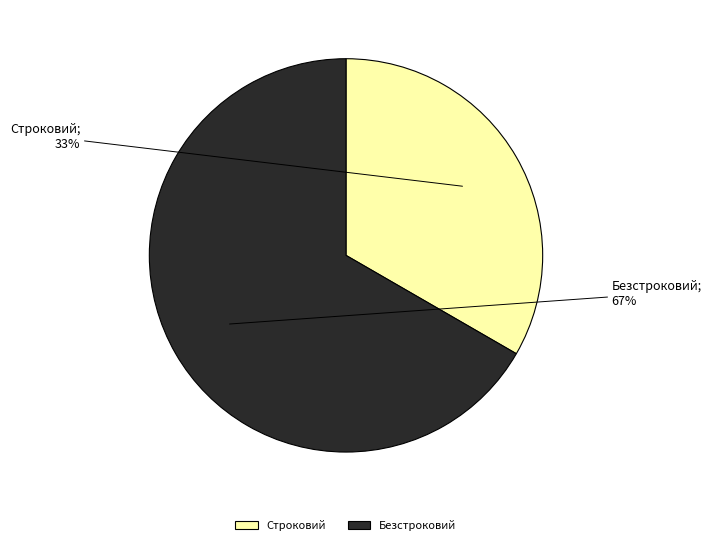

What is the ratio of the value at Строковий to the value at Безстроковий?

0.5